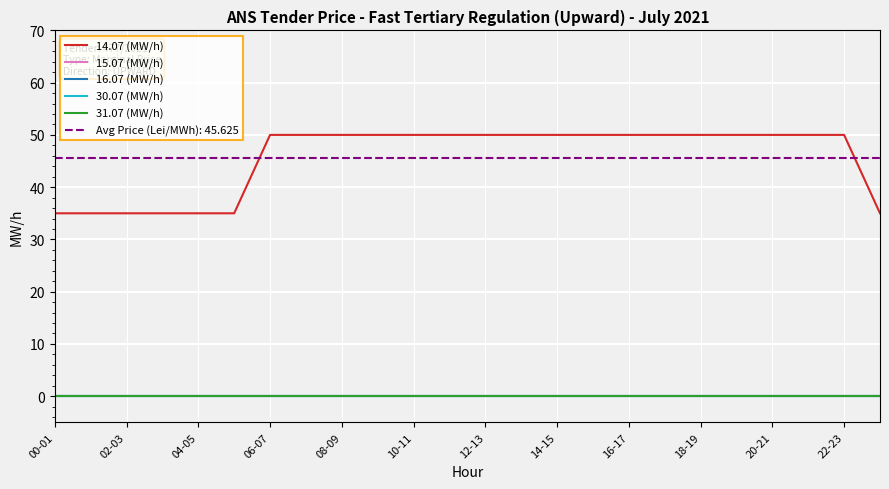

How many series are shown in this chart?

5